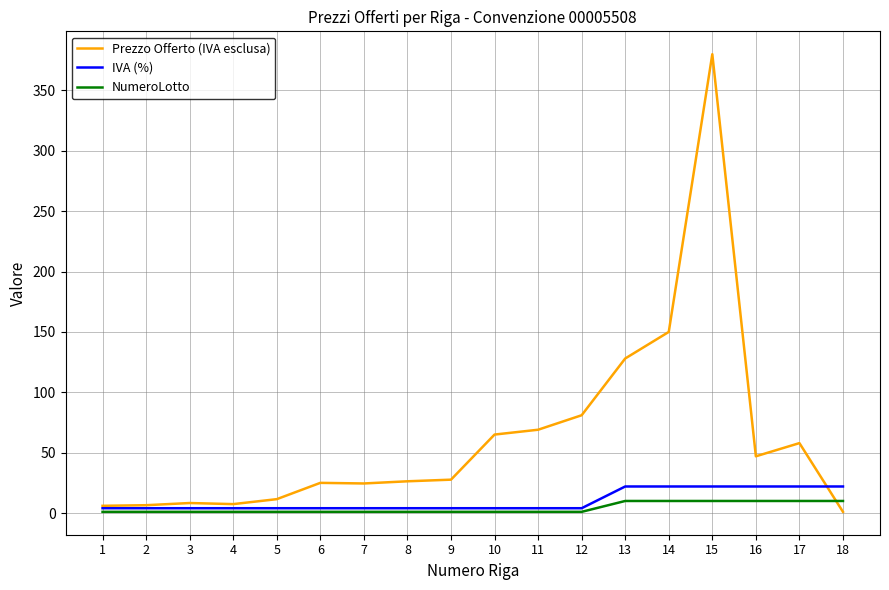

True or false: Prezzo Offerto (IVA esclusa) has more than 0 interior local peaks.

True